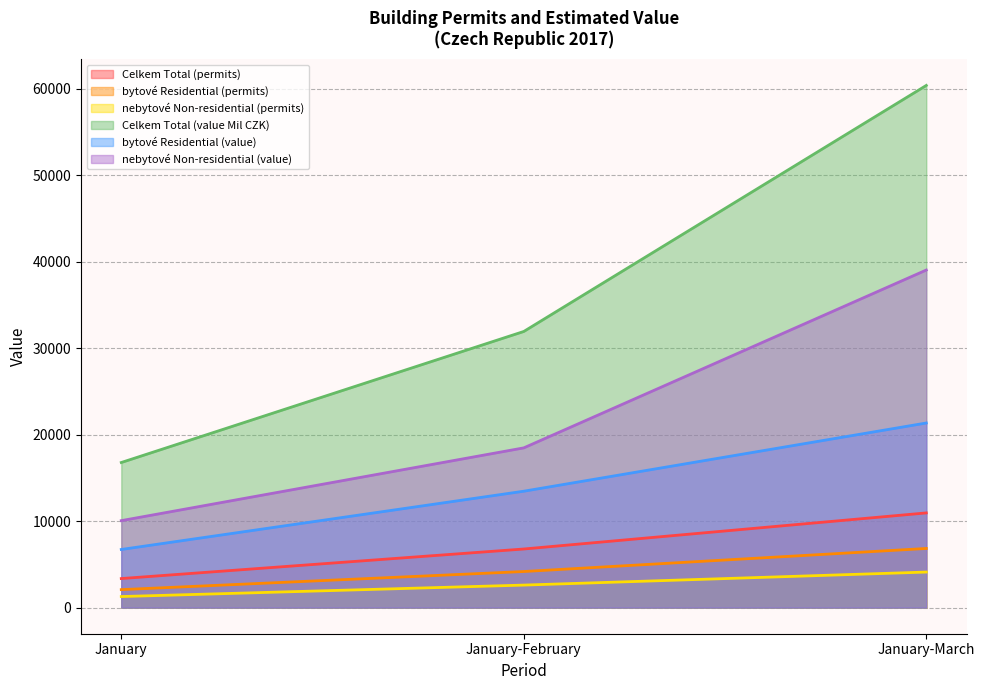

Which series has the largest total across all categories?

Celkem Total (value Mil CZK)